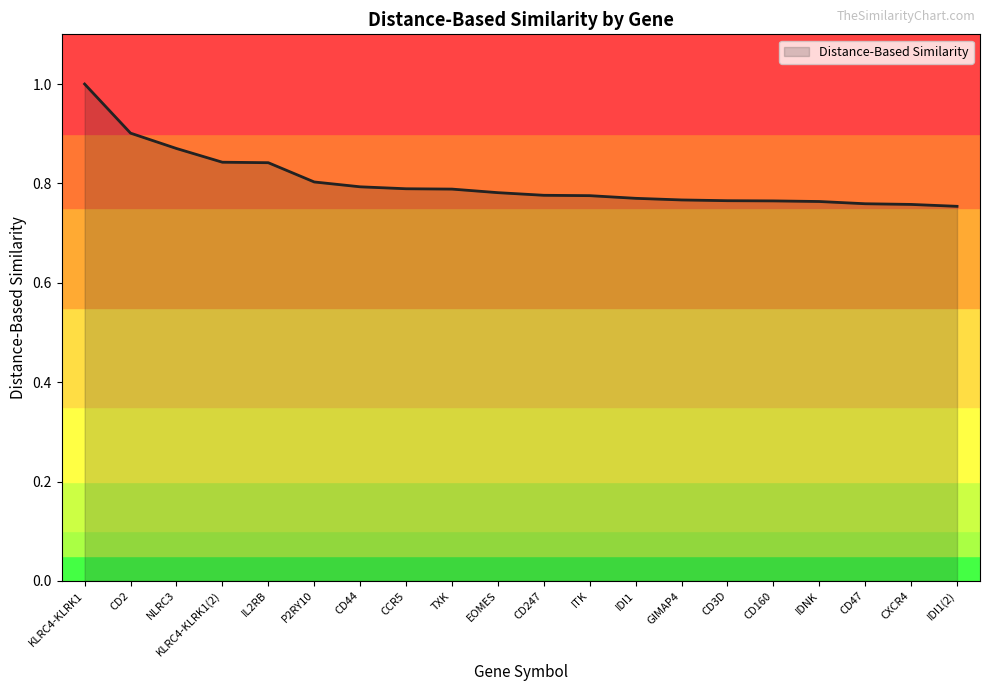

Does the chart have visible grid lines?

No